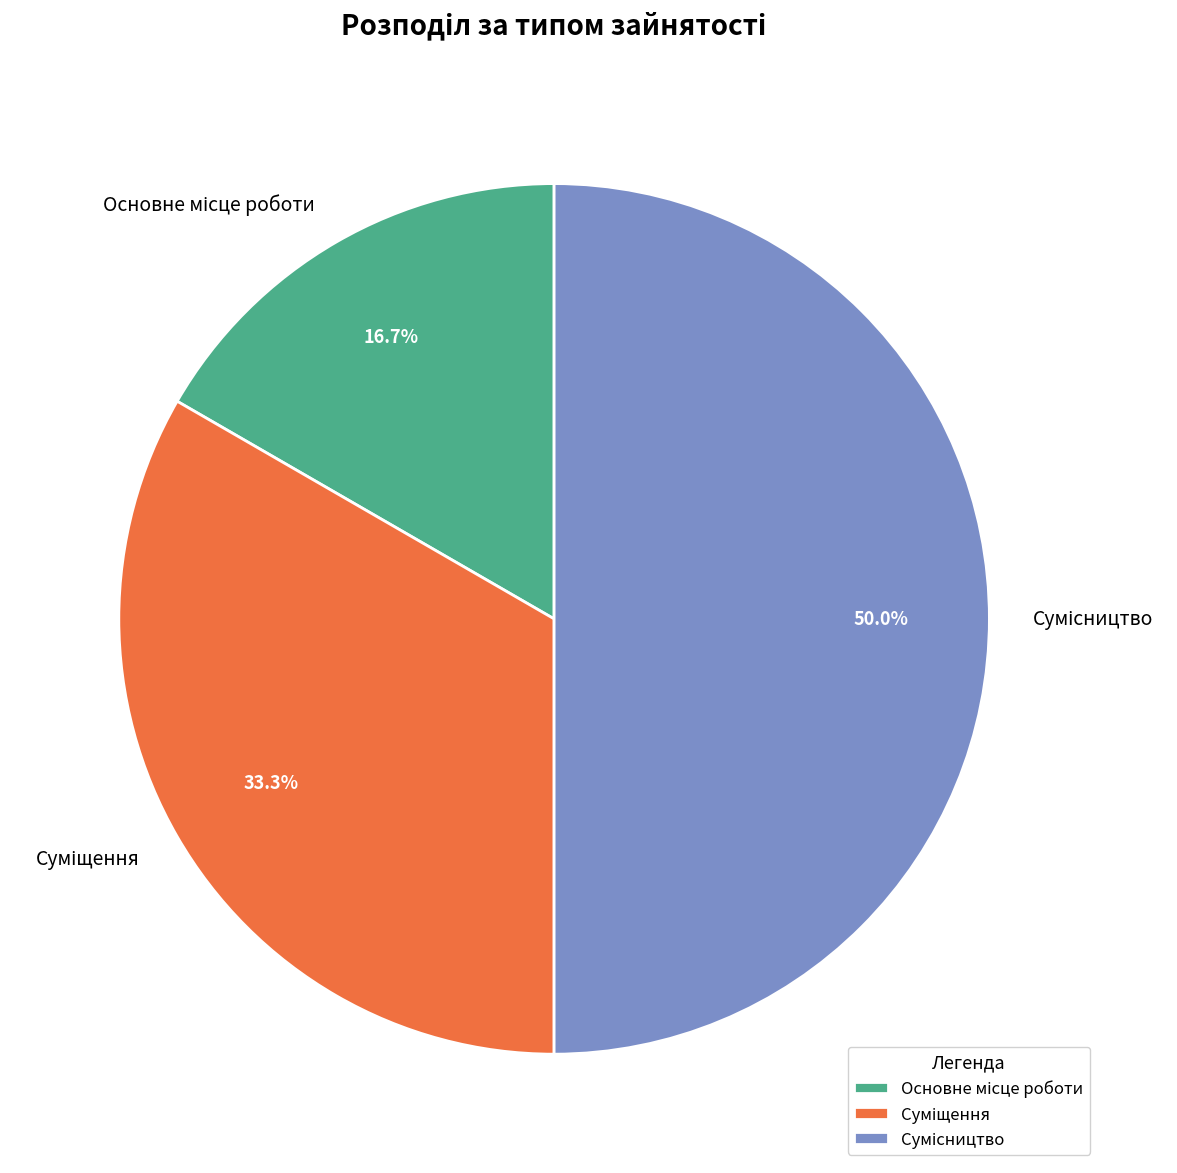

Rank the categories by value from highest to lowest.

Сумісництво, Суміщення, Основне місце роботи